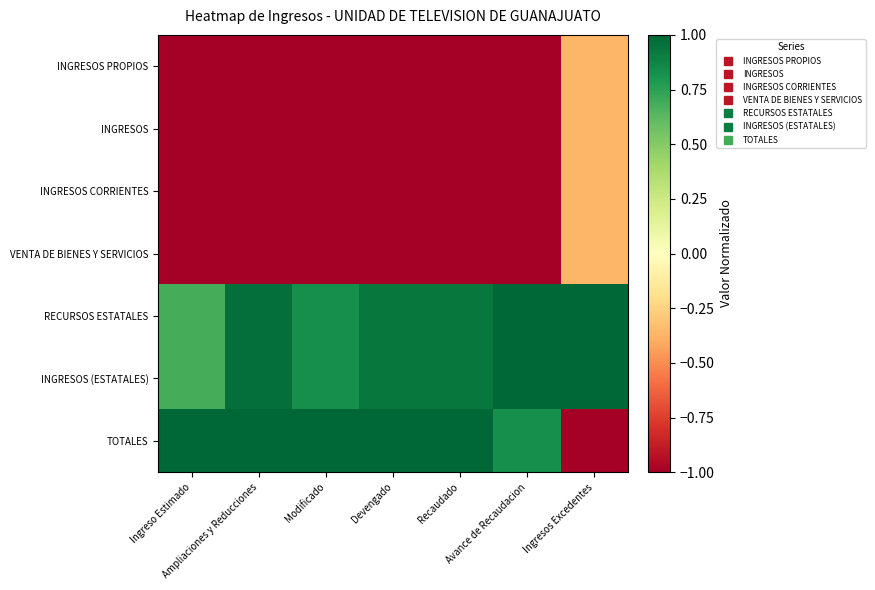

At which category is the sum across all series the highest?

Ingresos Excedentes